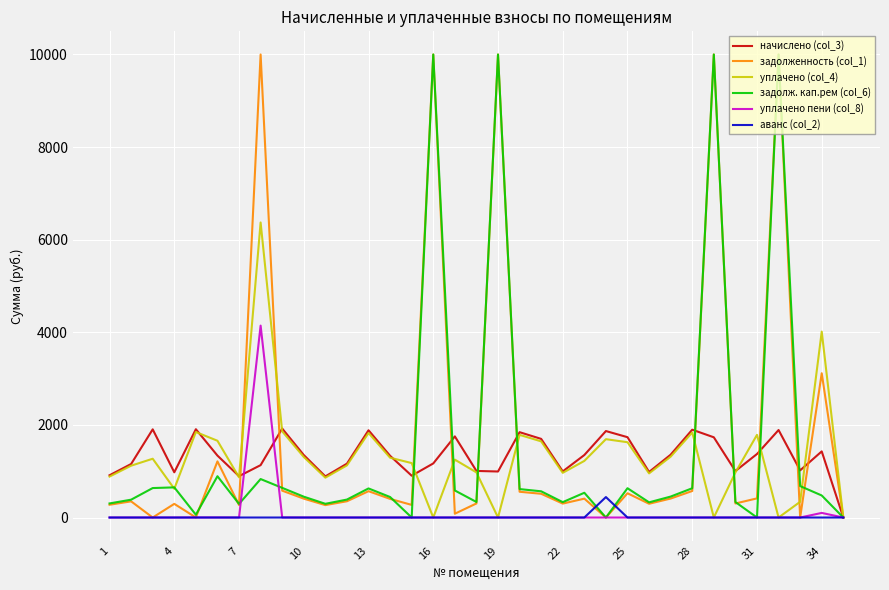

What is the maximum value shown in the chart?

10000.0